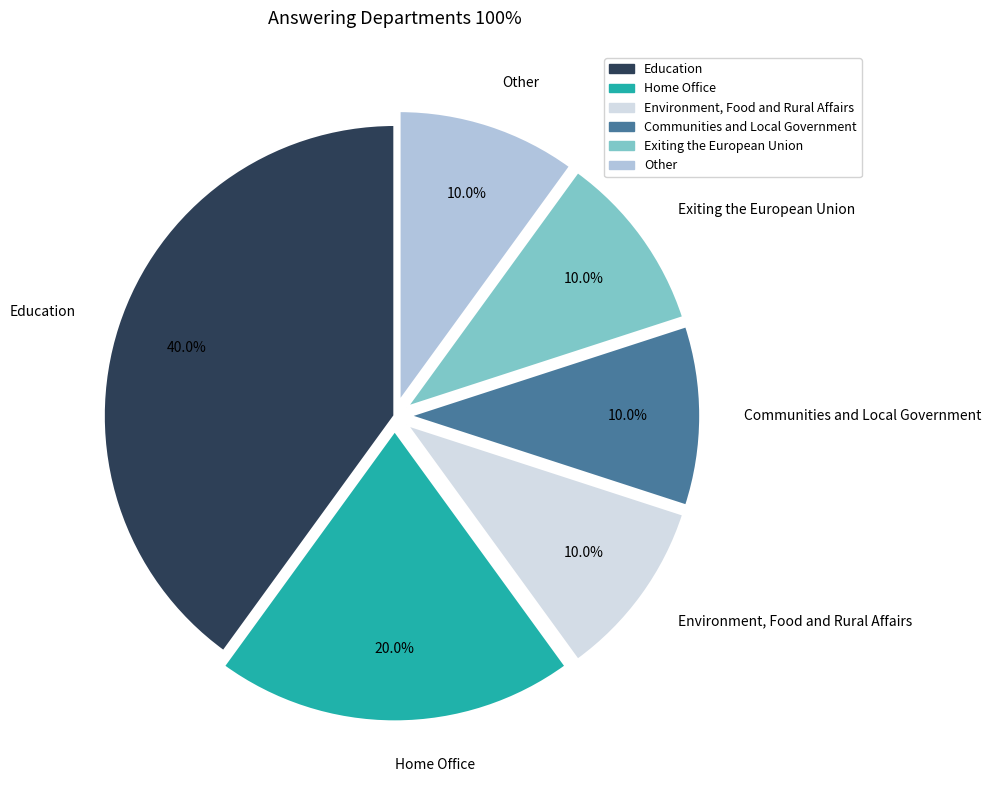

Count the number of slices in the pie.

6